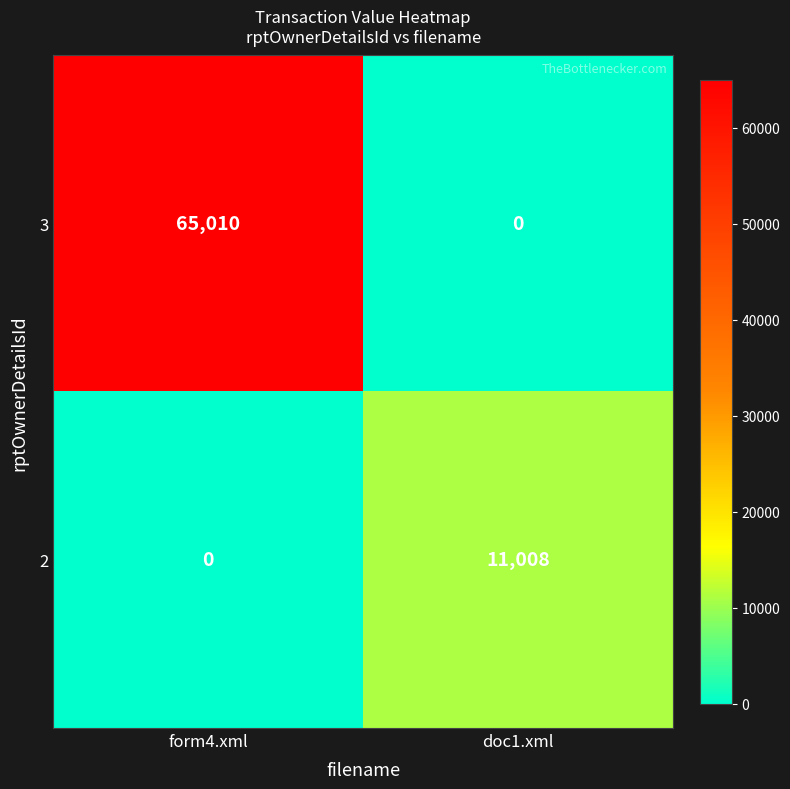

Rank the series at form4.xml from lowest to highest value.

2, 3